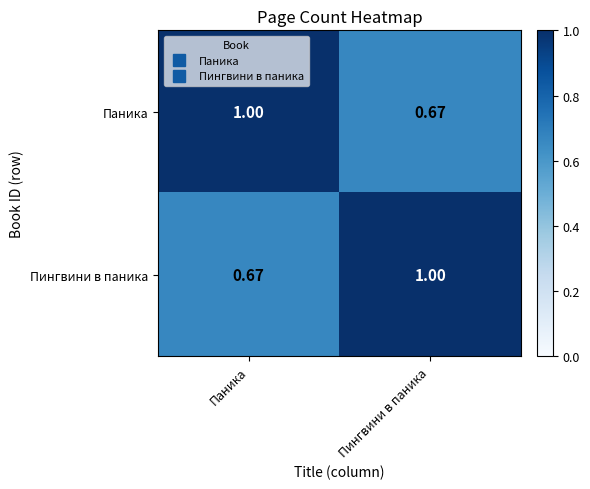

At Паника, list the series in order from smallest to largest.

Пингвини в паника, Паника